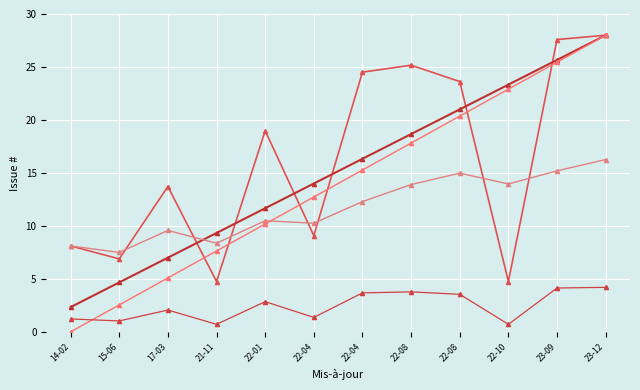

True or false: Running avg has a value of 11.6 at 14-02.

False